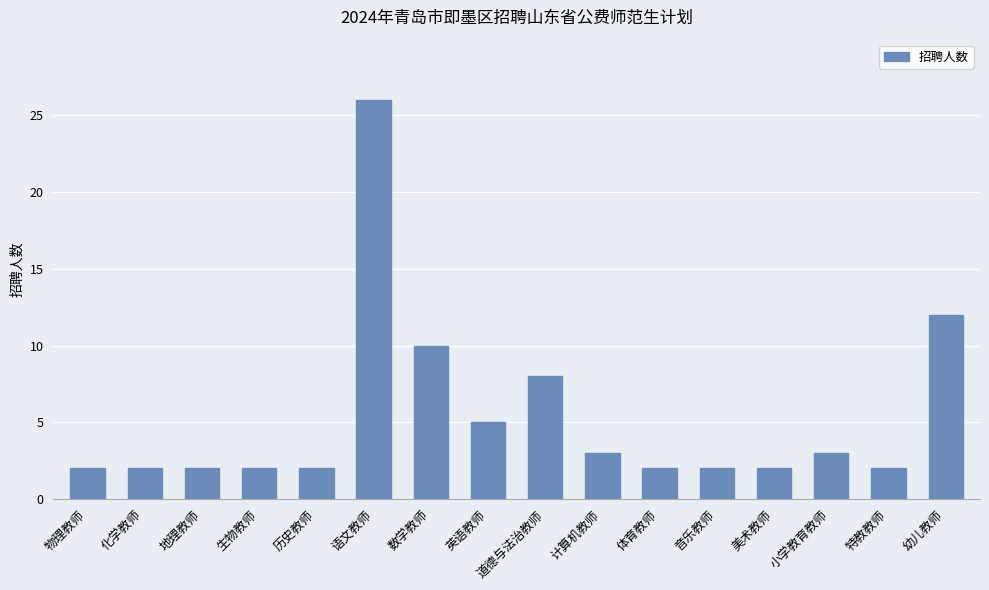

The chart shows a value of 2 at 化学教师. True or false?

True